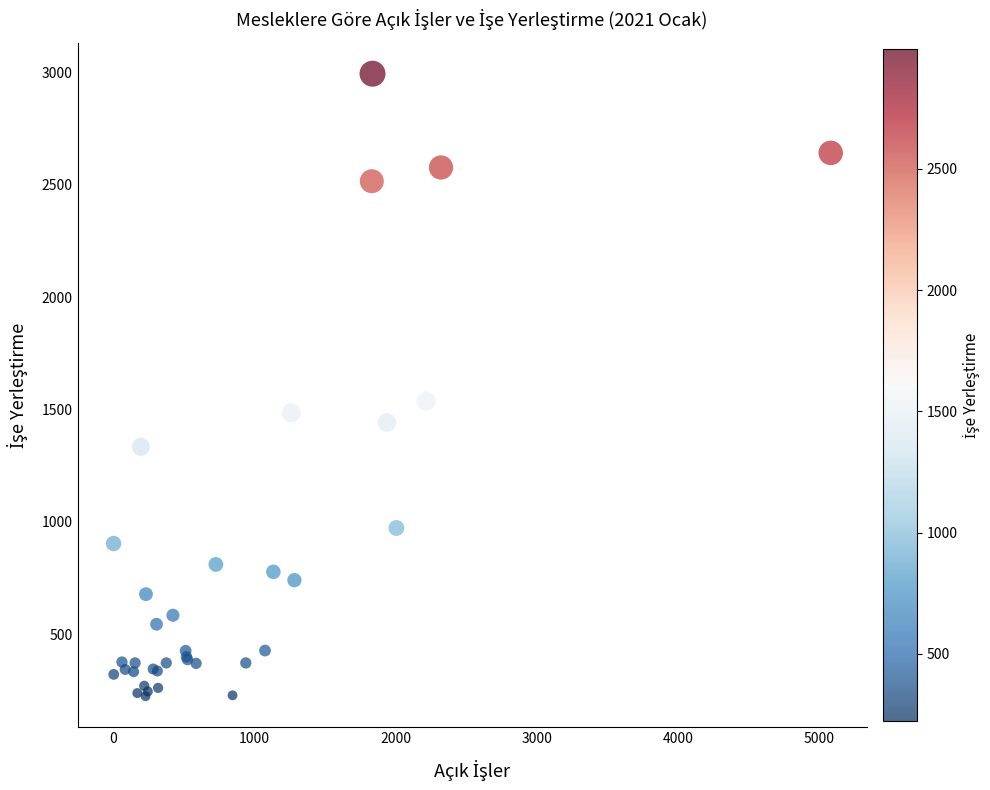

What Y value in the scatter plot is closest to 1609?

1537